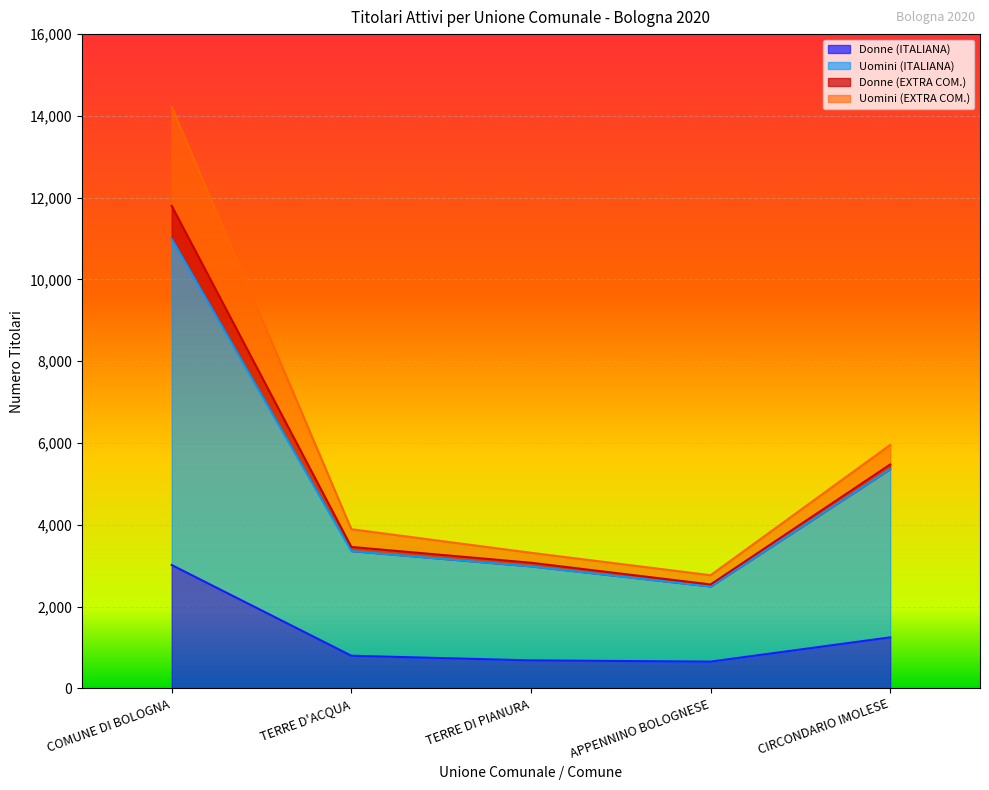

What position from the right is CIRCONDARIO IMOLESE?

1